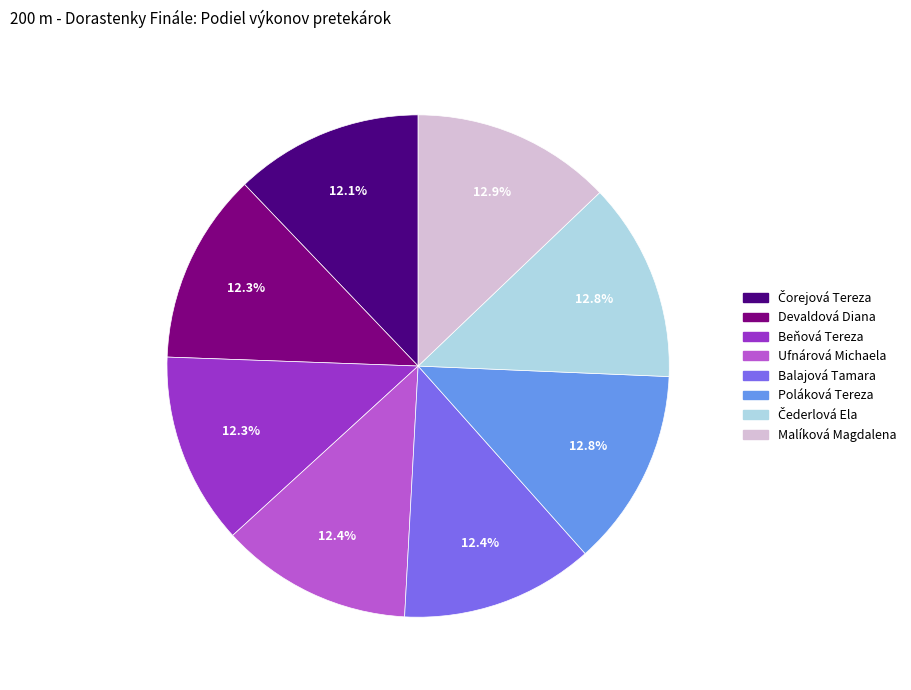

How much of the chart is everything except Ufnárová Michaela?

87.6%